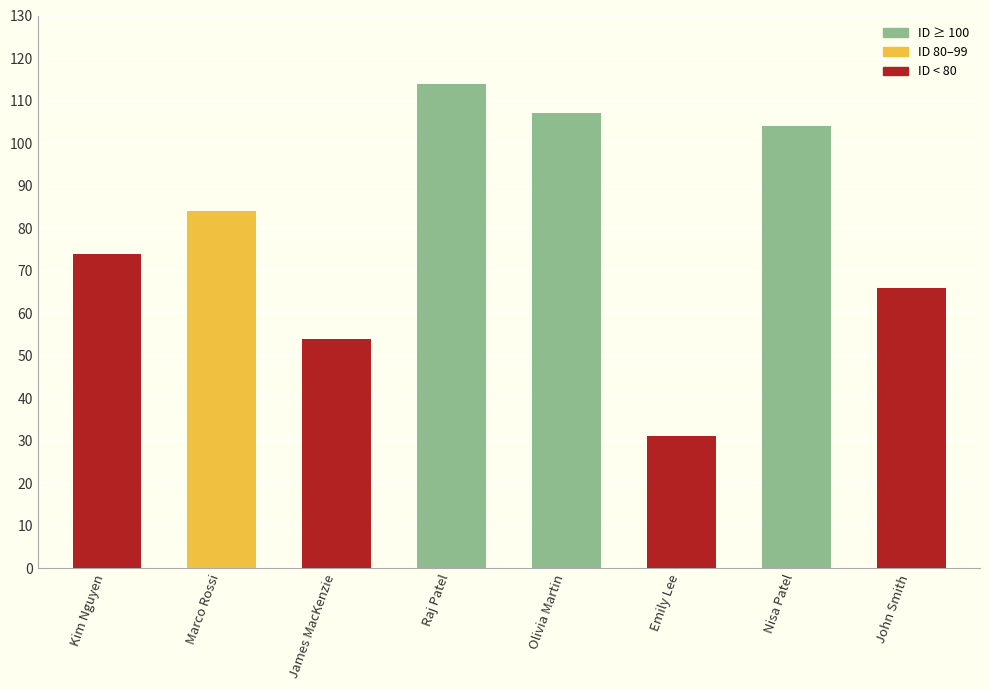

What is the difference between the maximum and minimum values?

83